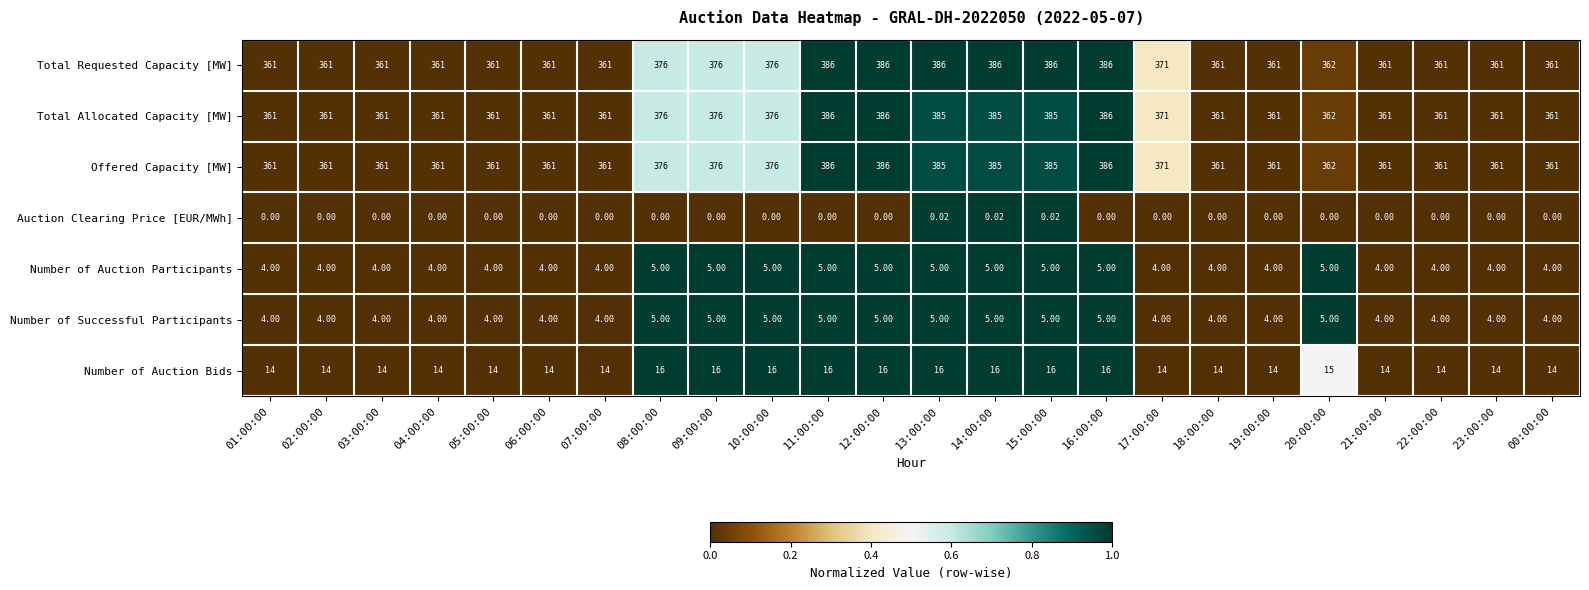

How many data points does each series have?

24